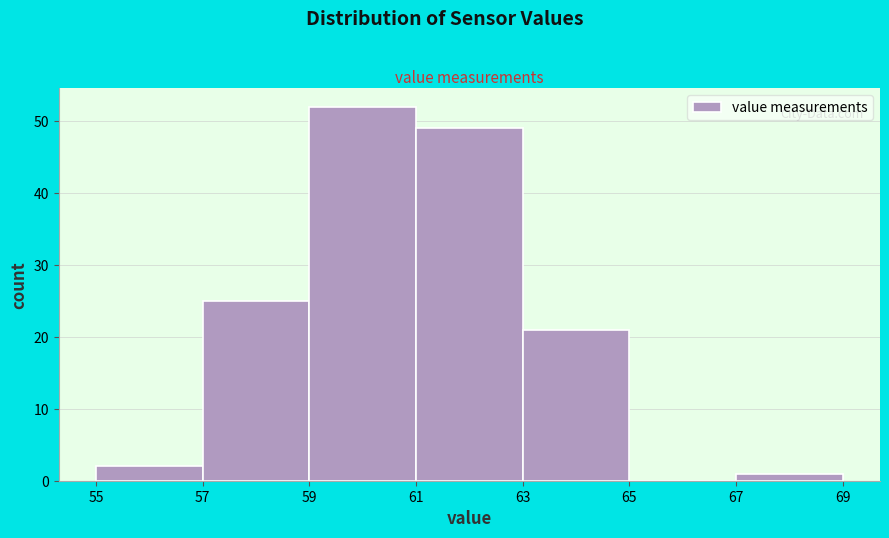

What is the height of the bar covering 59 to 61 on the x-axis? The values are not printed on the chart, so give them approximately, as read against the axis.

52